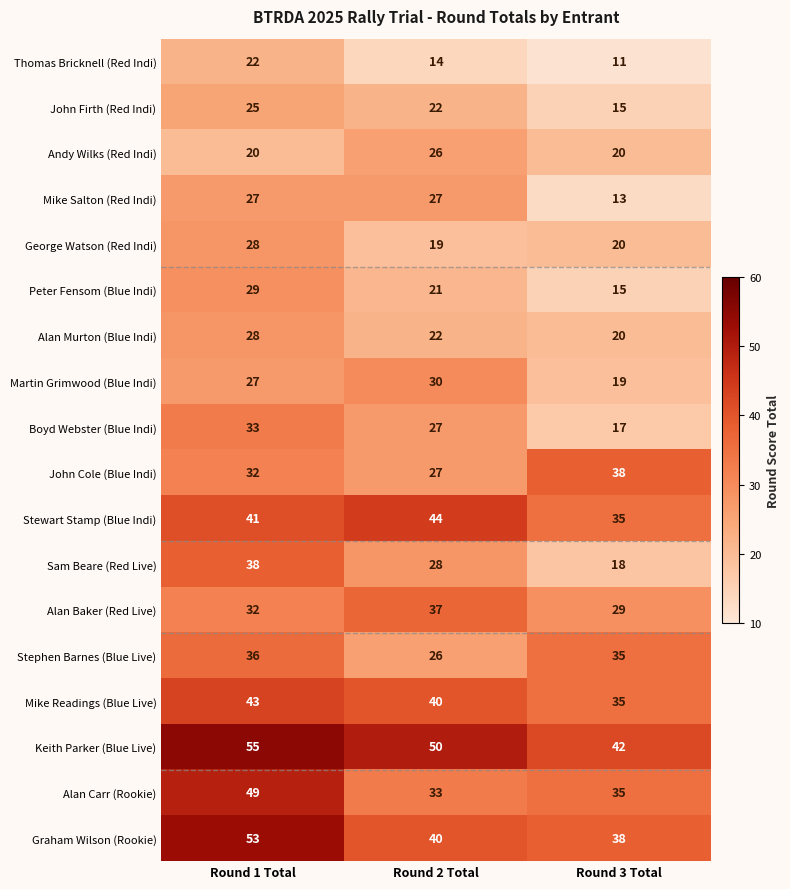

What is the minimum value shown in the chart?

11